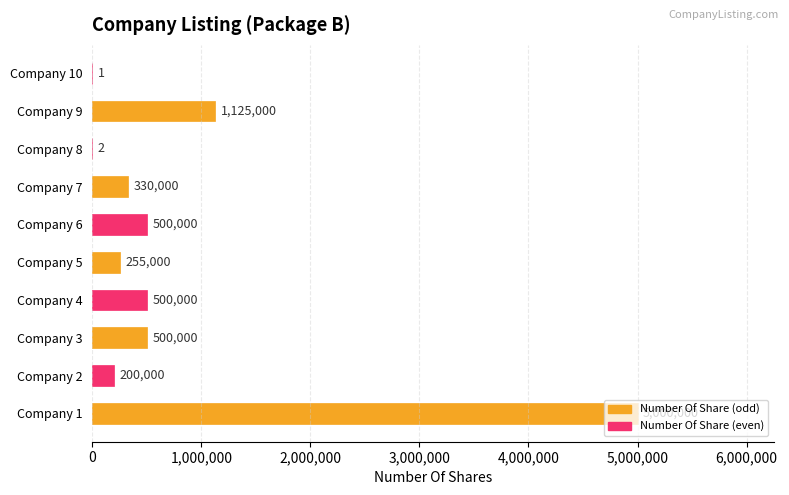

Are the bars horizontal?

Yes